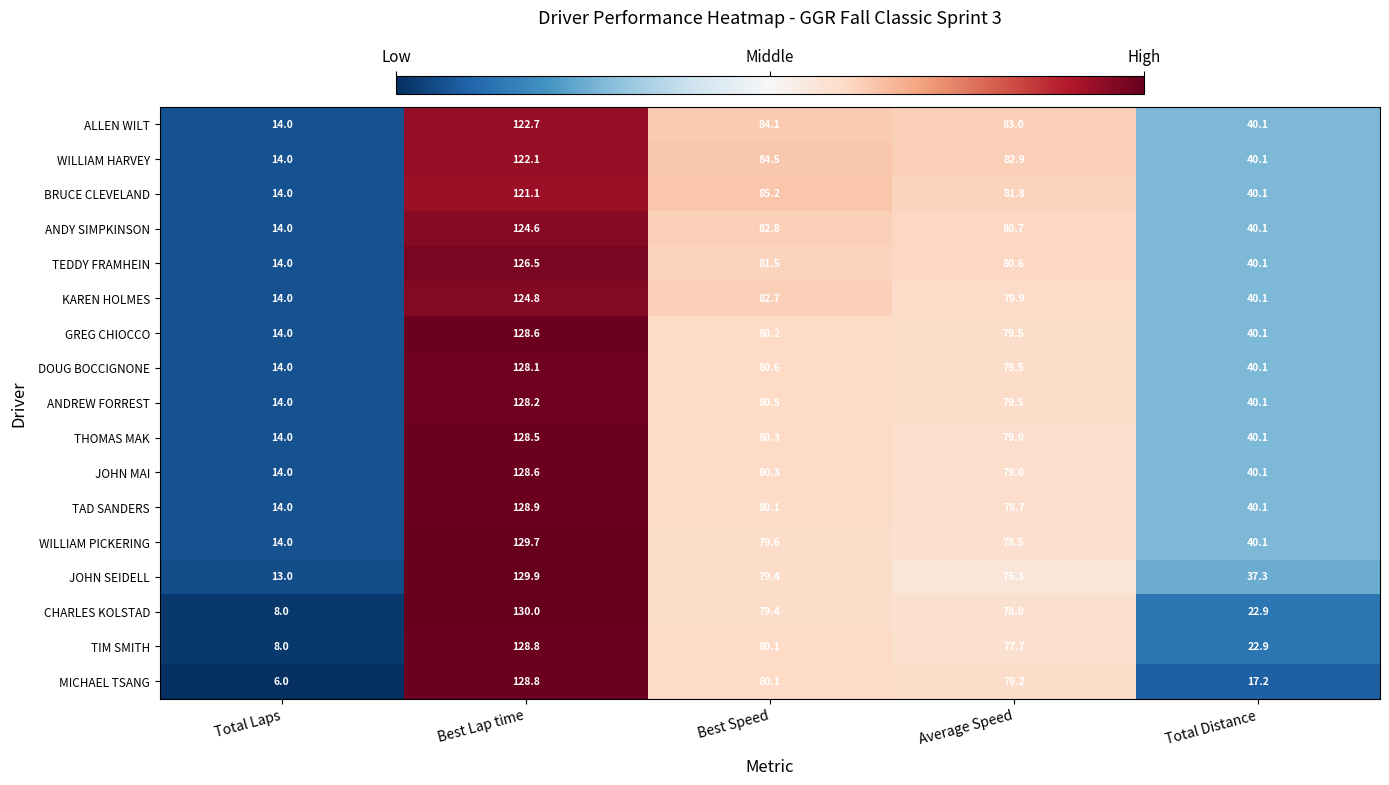

True or false: MICHAEL TSANG has a value of 17.2 at Total Distance.

True